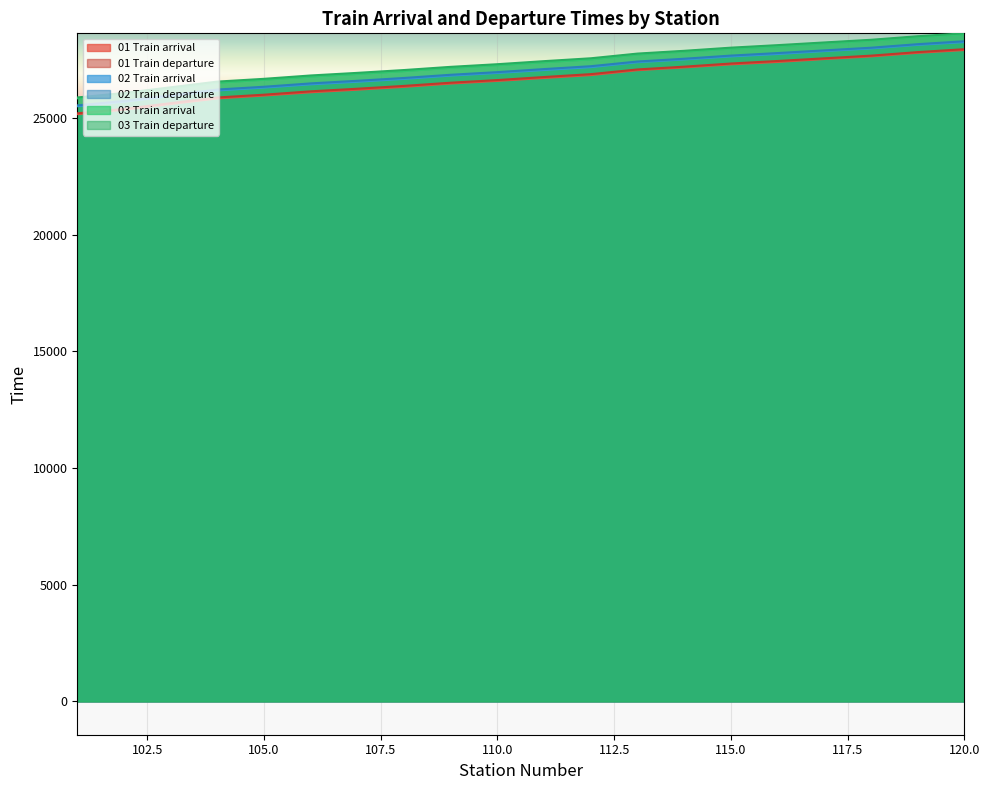

What is the sum of all 03 Train departure values?

547318